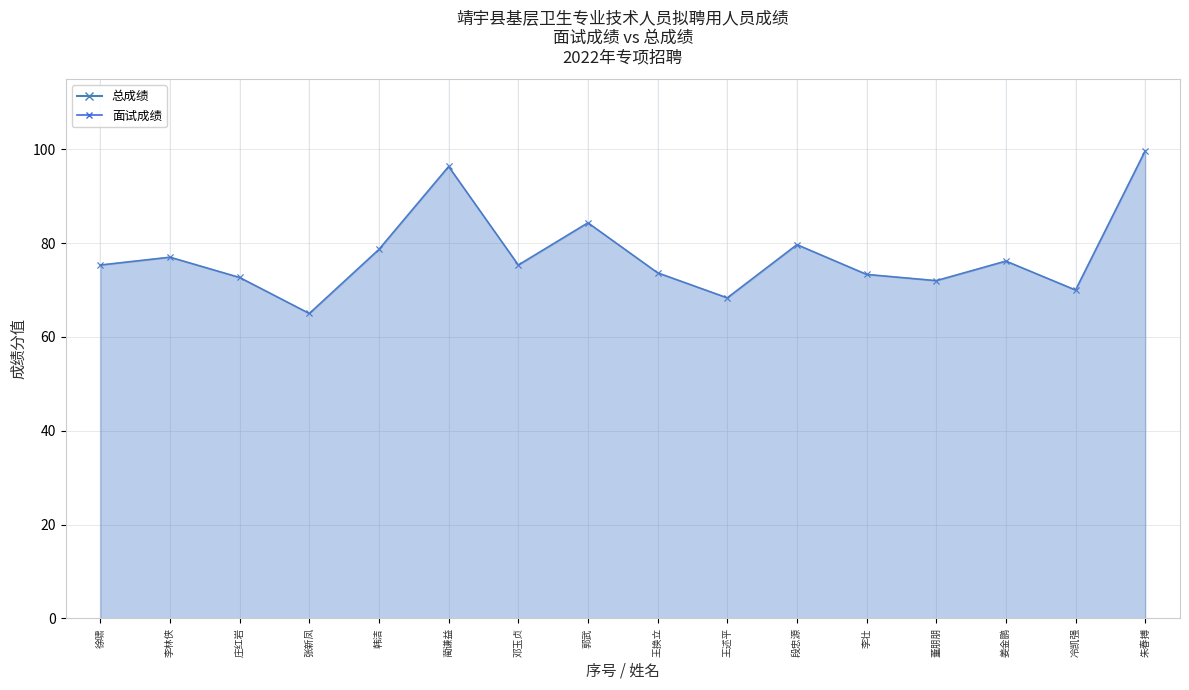

True or false: 总成绩_line has a value of 123.6 at 李壮.

False